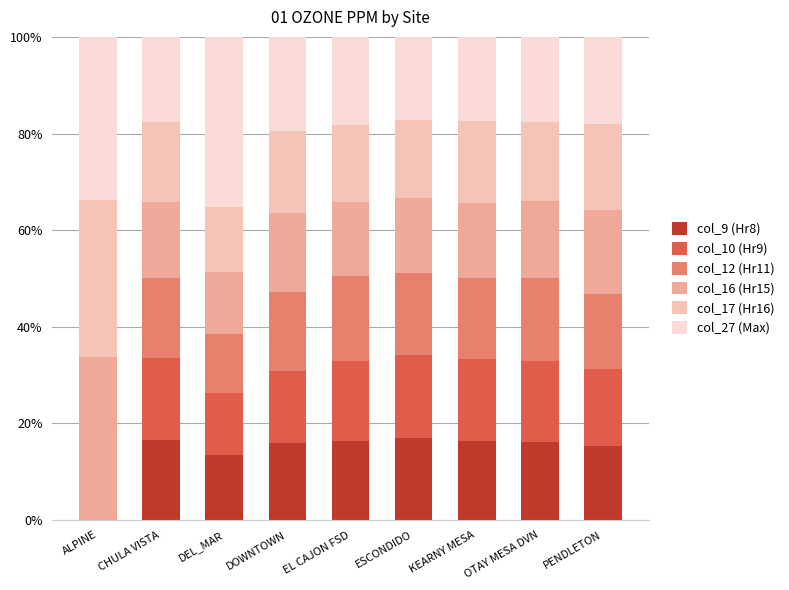

What is the total value across all series at DEL_MAR?

100.0